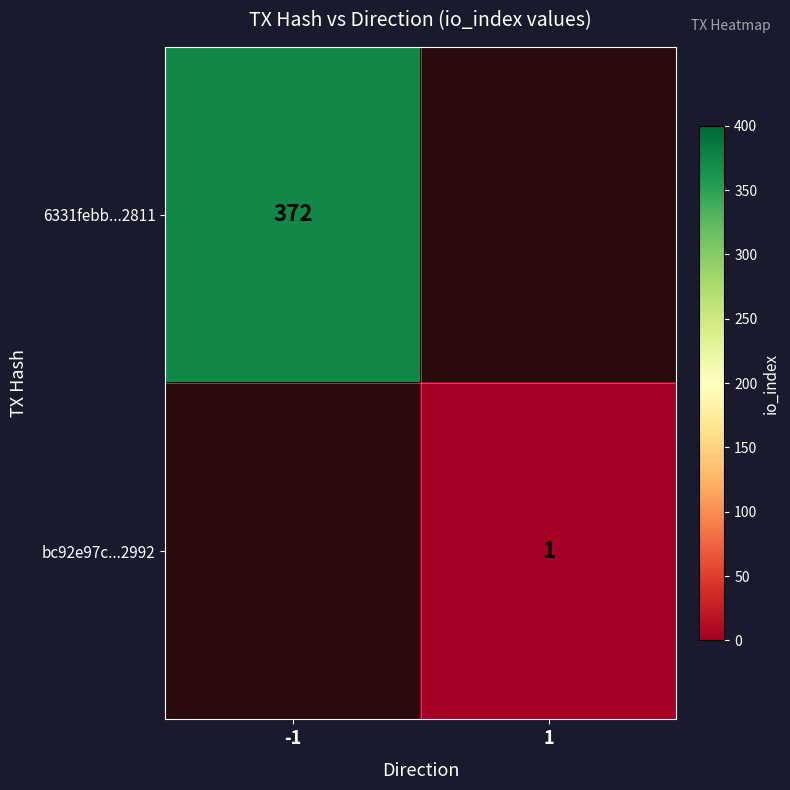

At which category does the chart reach its minimum across all series?

1